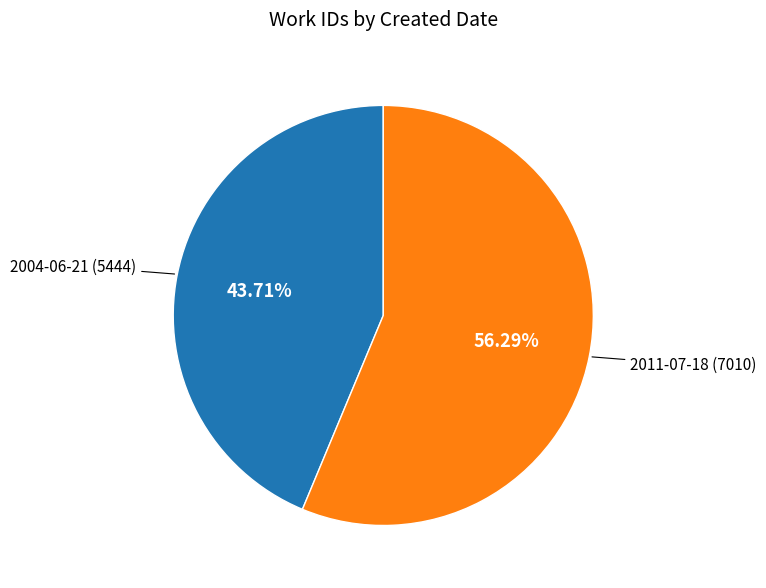

Does any single category account for the majority?

Yes